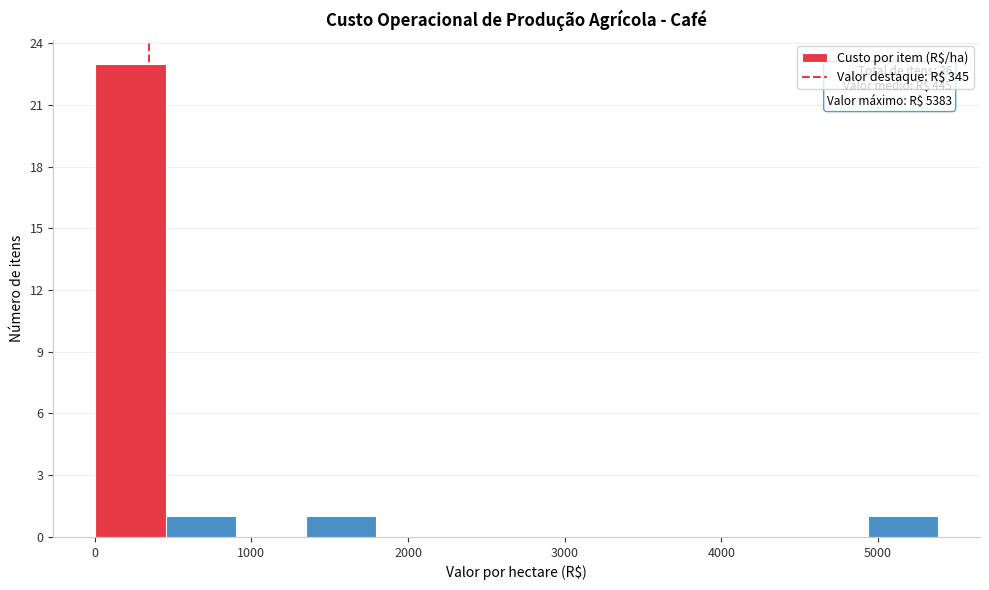

Which range on the x-axis has the tallest bar?

0 to 500